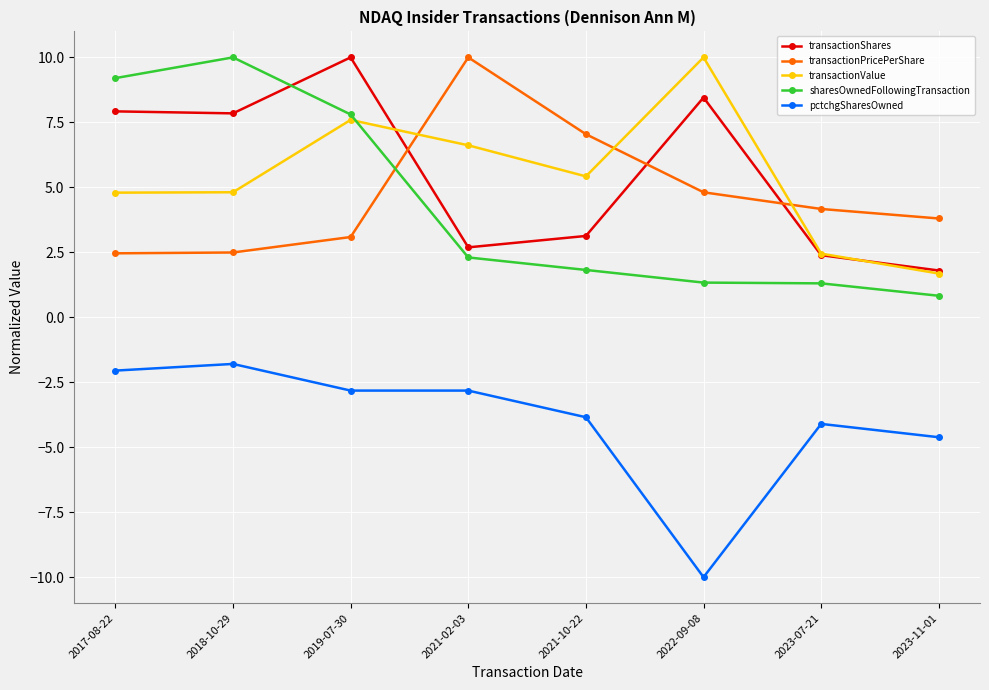

At 2022-09-08, list the series in order from largest to smallest.

transactionValue, transactionShares, transactionPricePerShare, sharesOwnedFollowingTransaction, pctchgSharesOwned